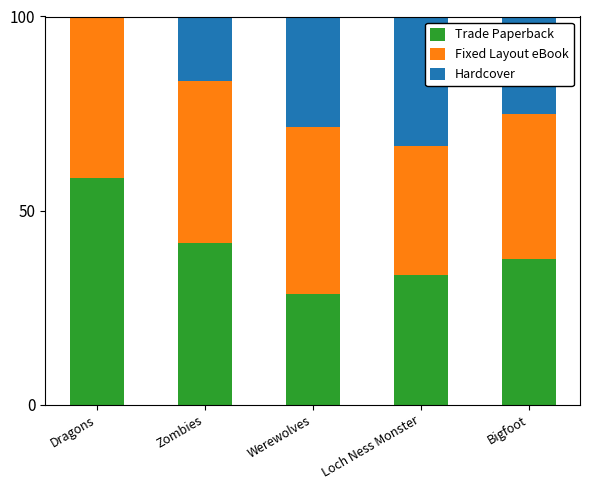

Is it true that Trade Paperback equals 10.2 at Bigfoot?

False